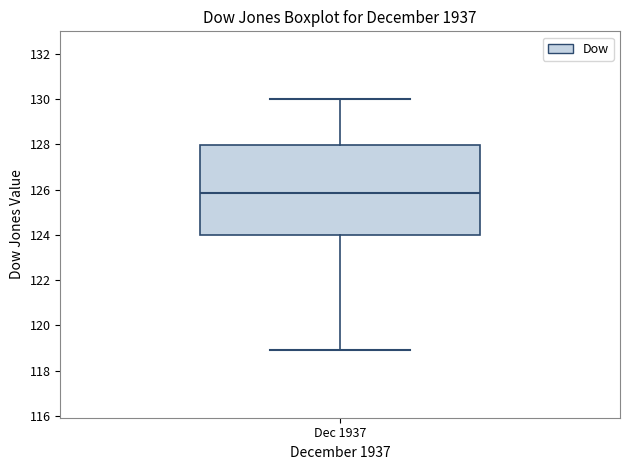

Transcribe this box plot: give where the median line is, the range the box spans, and where the two whiskers end, as read against the y-axis. The values are not printed on the chart, so give them approximately, as read against the axis.

median 125.8, box 124.0 to 128.0, whiskers 119.0 to 130.0